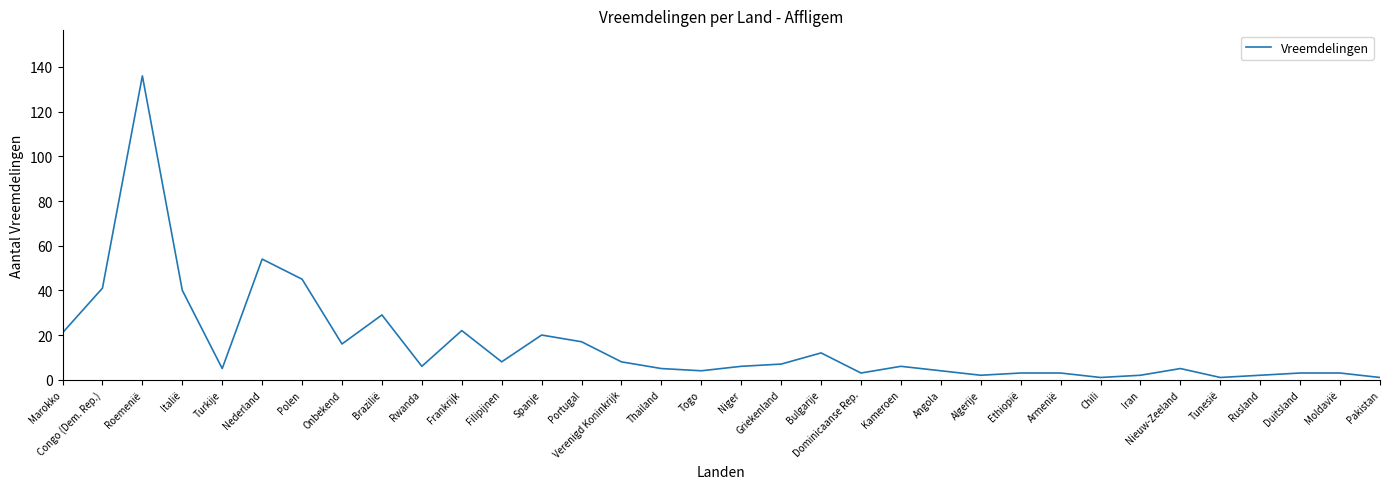

Which has a higher value, Kameroen or Algerije?

Kameroen